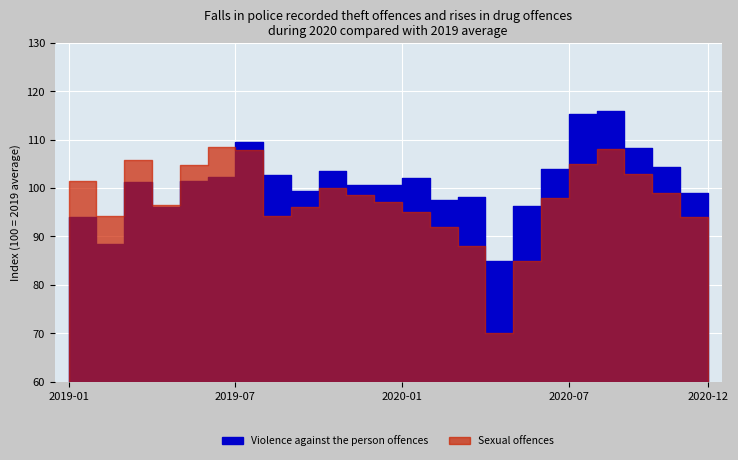

At which label does Violence against the person offences reach its minimum?

2020-04